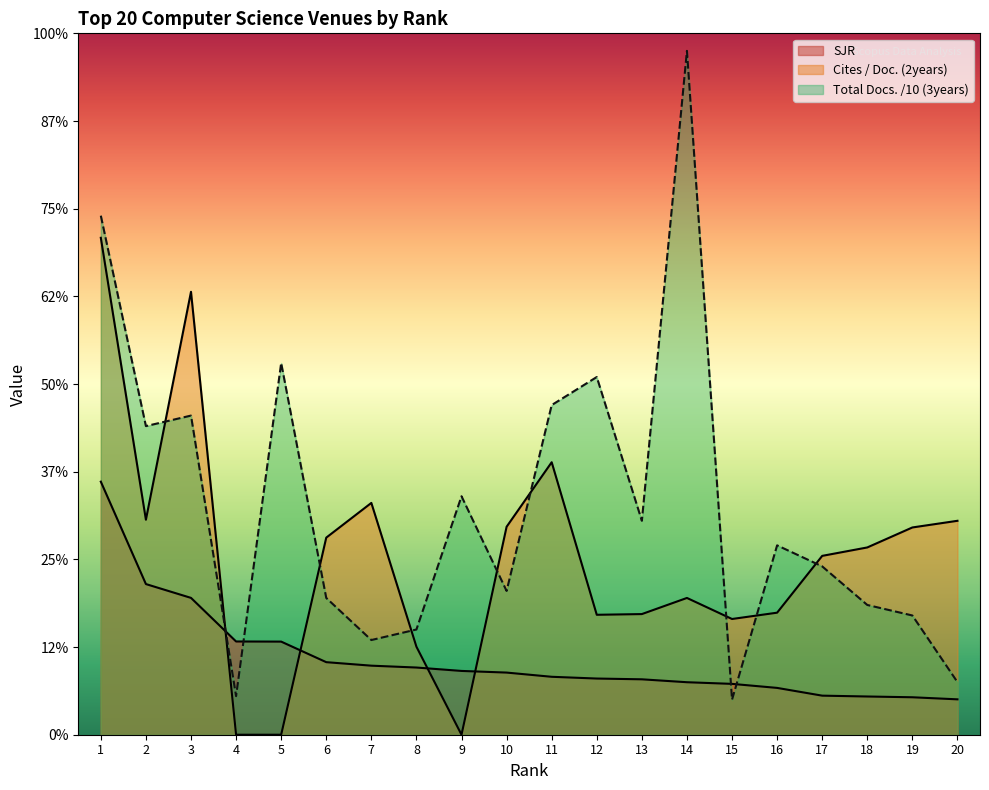

At which category is the sum across all series the highest?

1